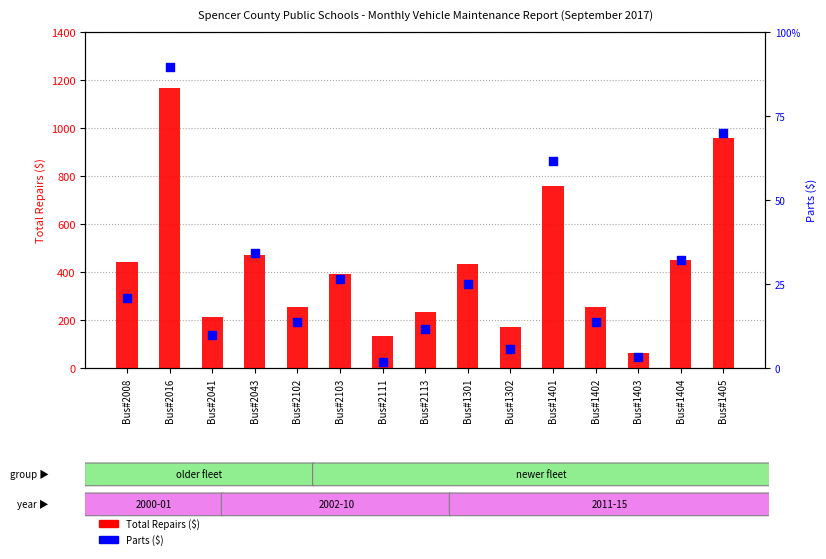

What are all the series names shown in the legend?

Total Repairs, Parts ($)